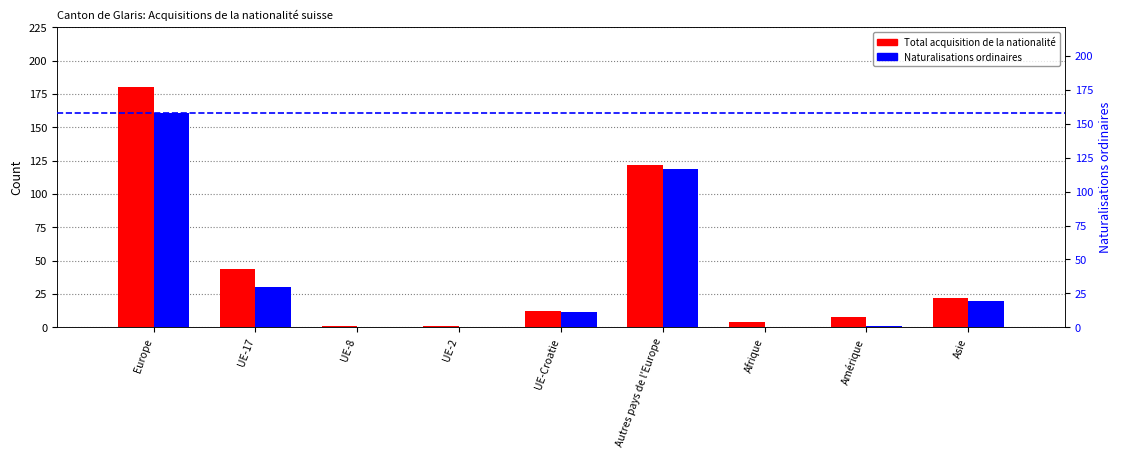

Does the chart contain stacked bars?

No